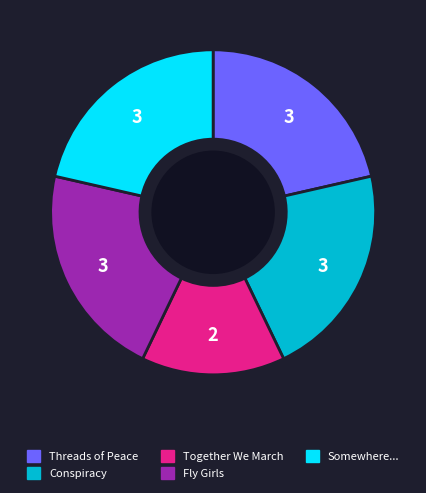

How many segments does this pie chart have?

5